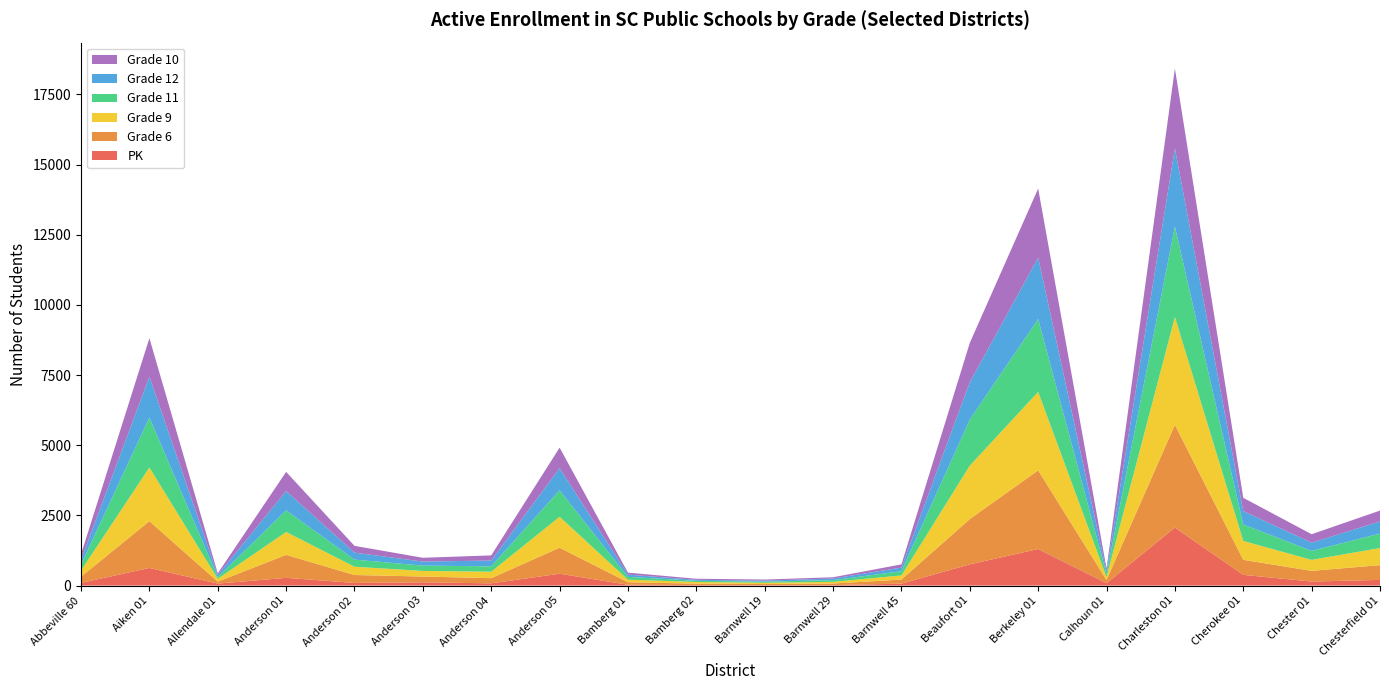

Reading left to right, extract all data points from this chart.

PK: 95	628	70	276	94	116	80	422	30	18	16	17	69	756	1303	86	2068	382	144	202
Grade 6: 222	1669	71	819	283	206	185	928	88	52	39	57	145	1615	2803	112	3662	536	381	526
Grade 9: 221	1911	100	815	295	200	230	1101	92	59	46	59	148	1902	2795	107	3841	672	391	609
Grade 11: 212	1782	62	772	254	189	191	945	101	41	40	61	150	1643	2598	107	3223	587	322	516
Grade 12: 170	1451	76	686	249	144	207	786	80	35	37	58	130	1327	2188	99	2787	477	290	432
Grade 10: 195	1375	57	684	241	136	183	733	70	39	38	45	114	1404	2459	99	2844	473	302	388